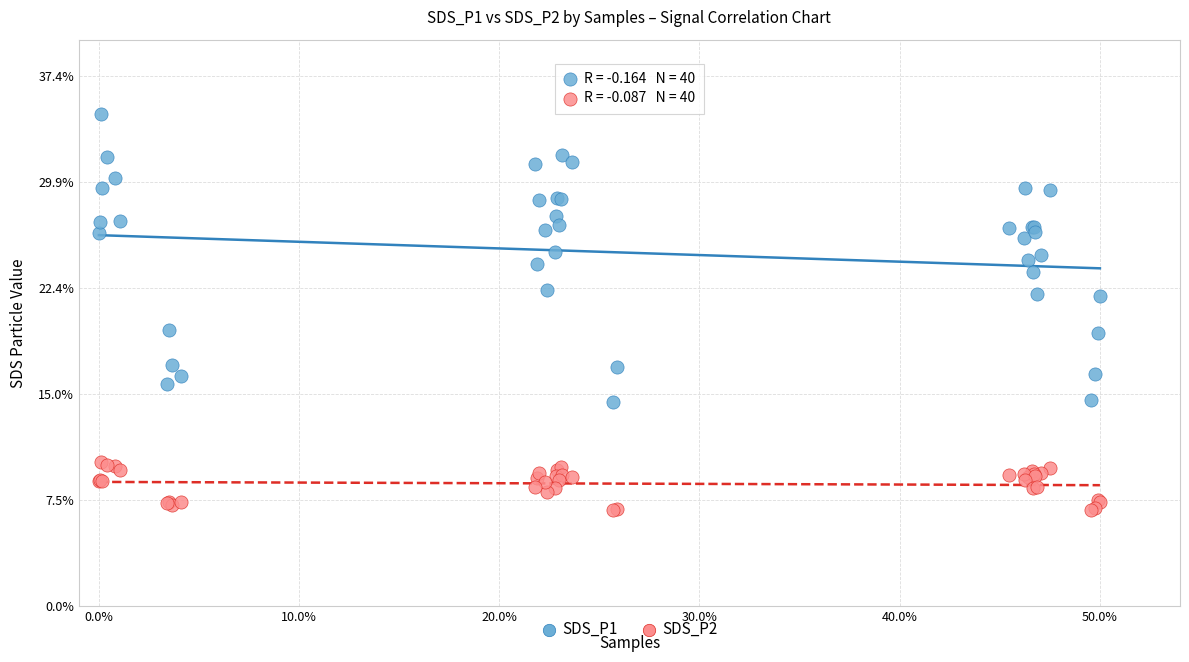

Which series reaches the maximum Y coordinate?

SDS_P1